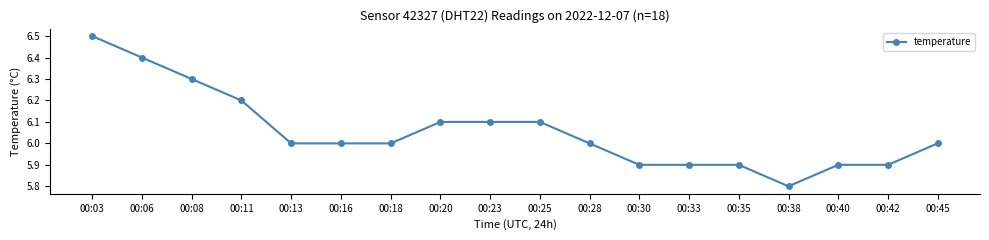

What is the ratio of the value at 00:08 to the value at 00:03?

1.0